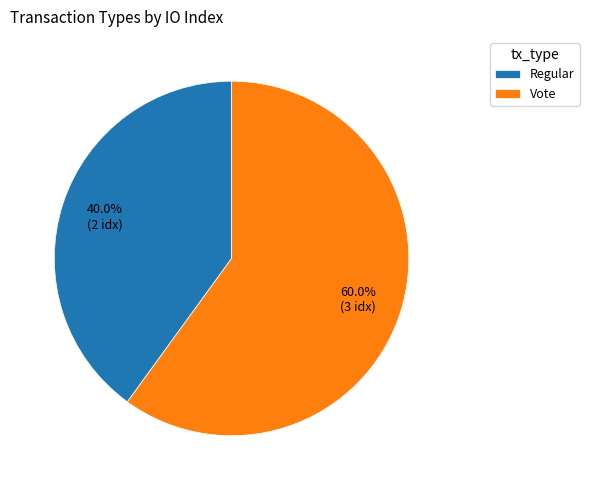

To the nearest percent, what portion does Vote represent?

60%